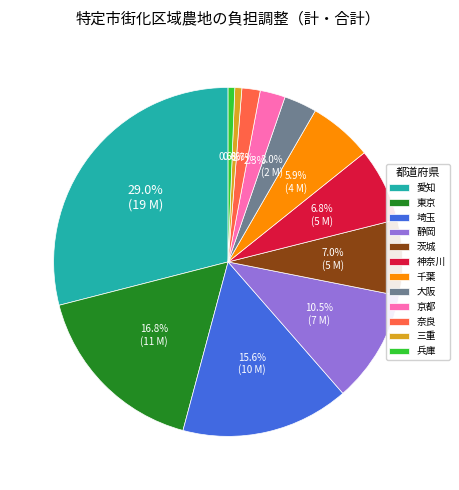

Does any single category account for the majority?

No